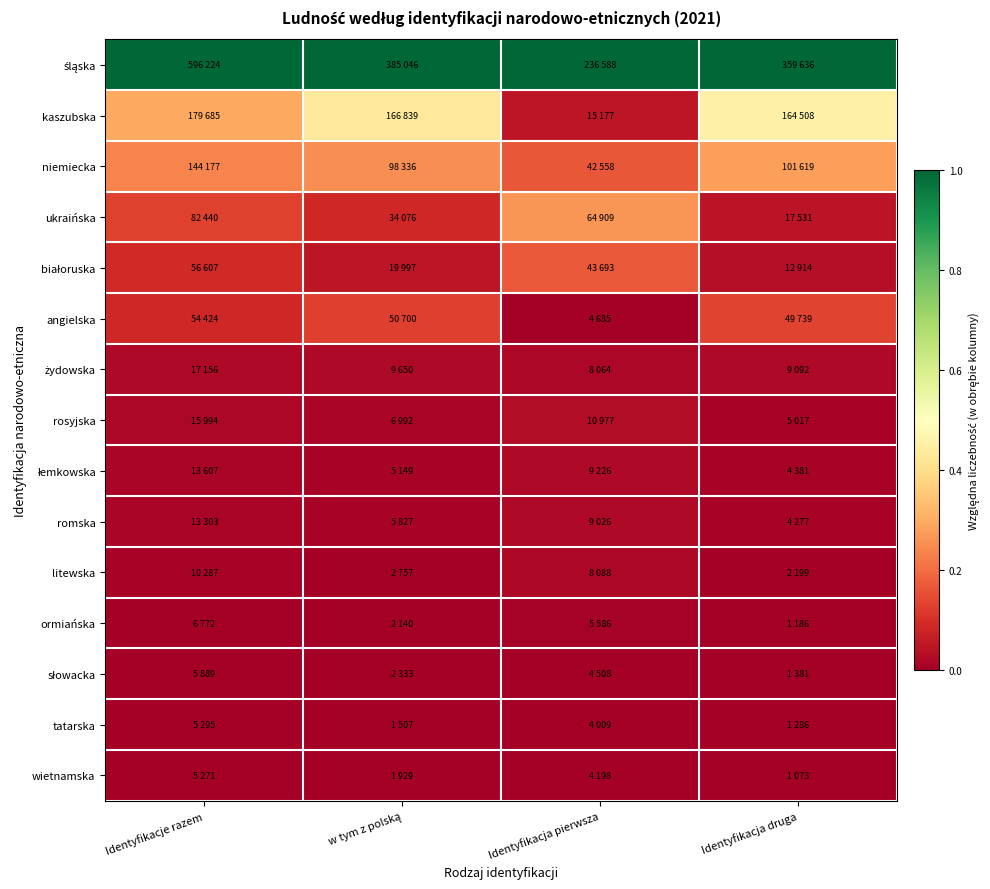

Between Identyfikacja druga and Identyfikacja pierwsza, which is larger?

Identyfikacja druga